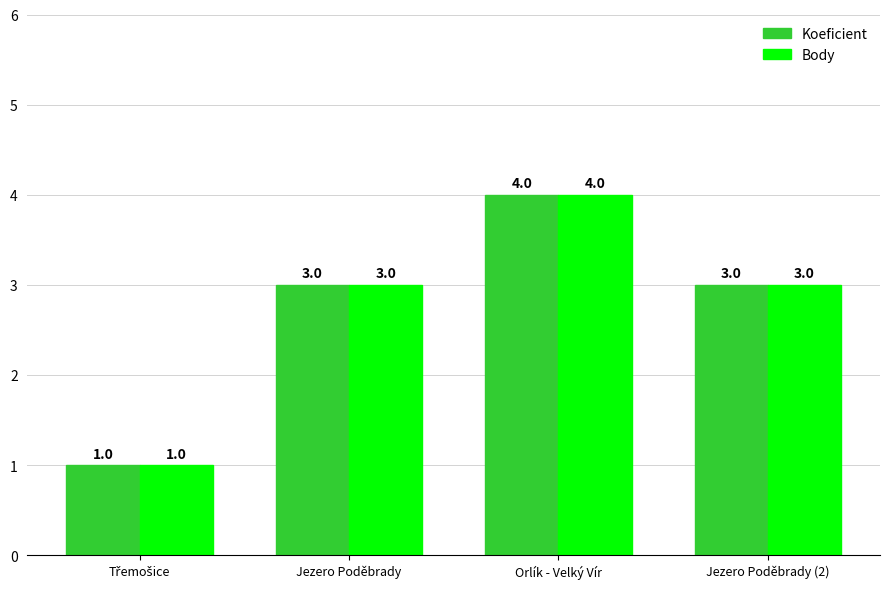

How many Koeficient values are between 3 and 4?

3